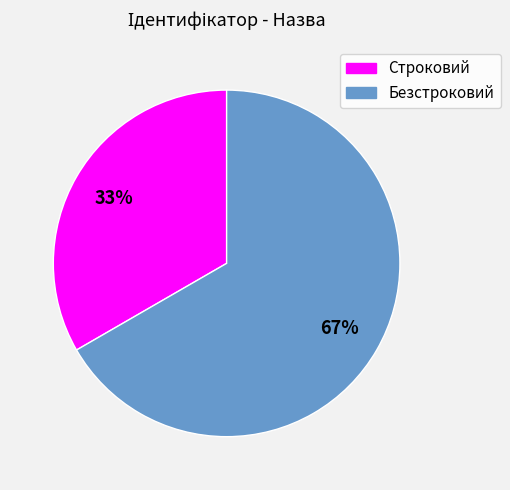

How many segments does this pie chart have?

2